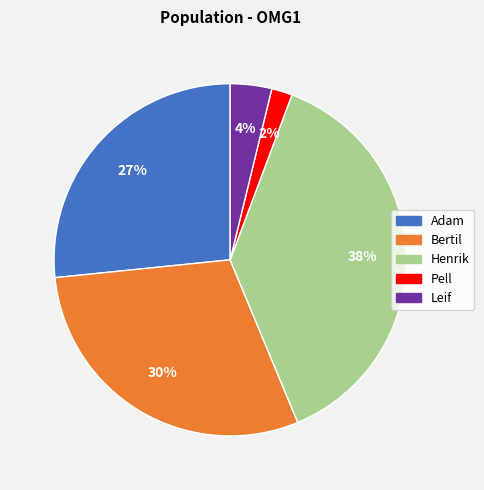

The Henrik slice represents 38% of the pie. True or false?

True